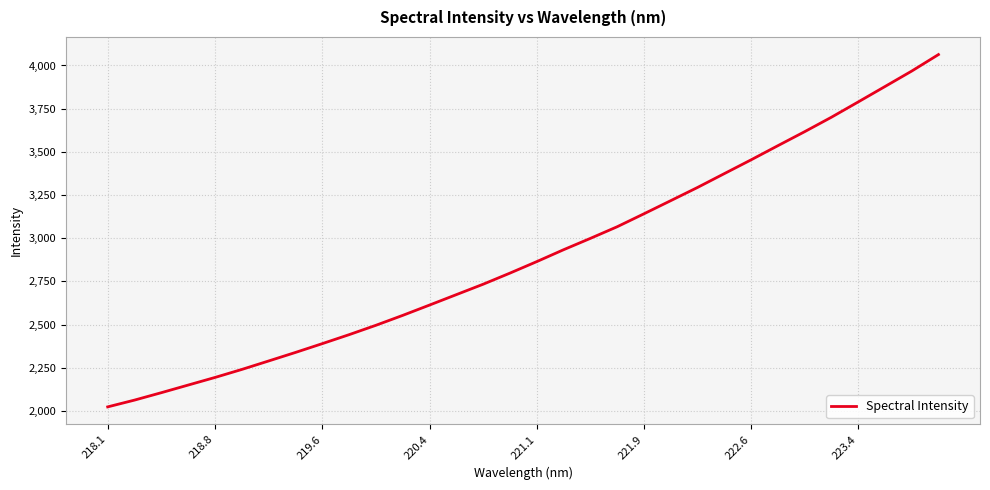

What is the minimum value shown in the chart?

2023.3